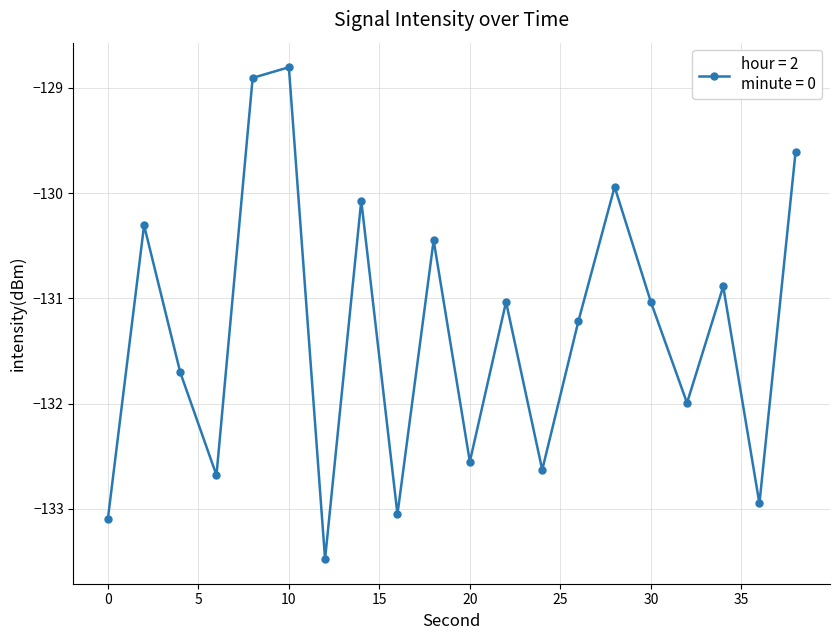

Reading left to right, list all the values displayed in this chart.

-133.1	-130.3	-131.7	-132.7	-128.9	-128.8	-133.5	-130.1	-133.1	-130.4	-132.6	-131.0	-132.6	-131.2	-129.9	-131.0	-132.0	-130.9	-132.9	-129.6